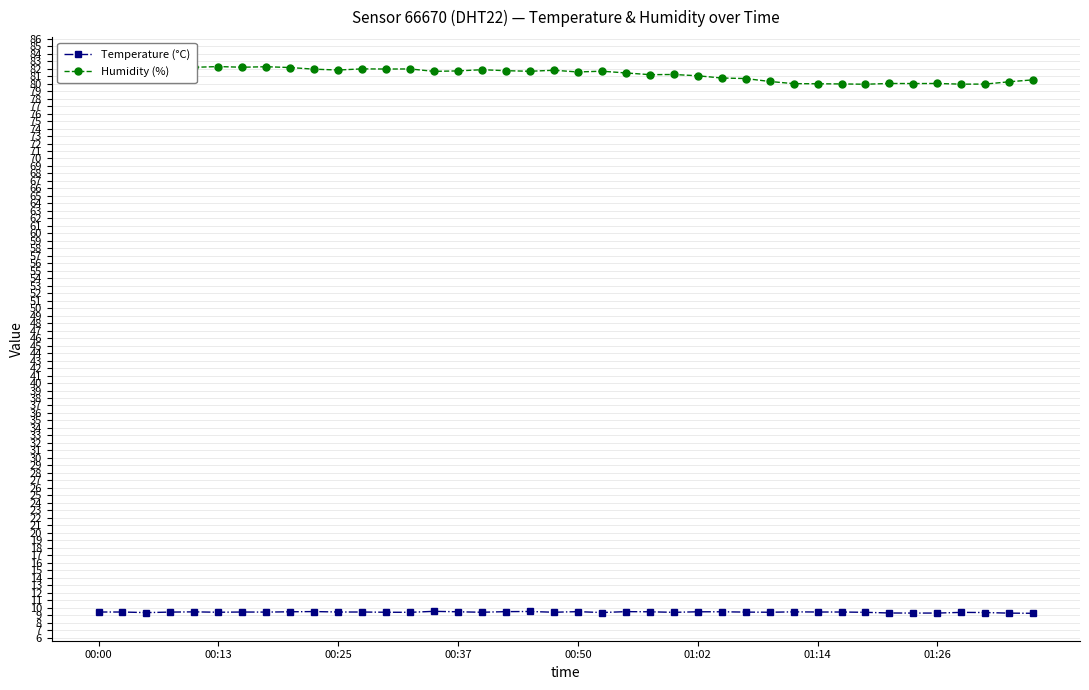

List the series in order of their overall mean, lowest first.

Temperature (°C), Humidity (%)